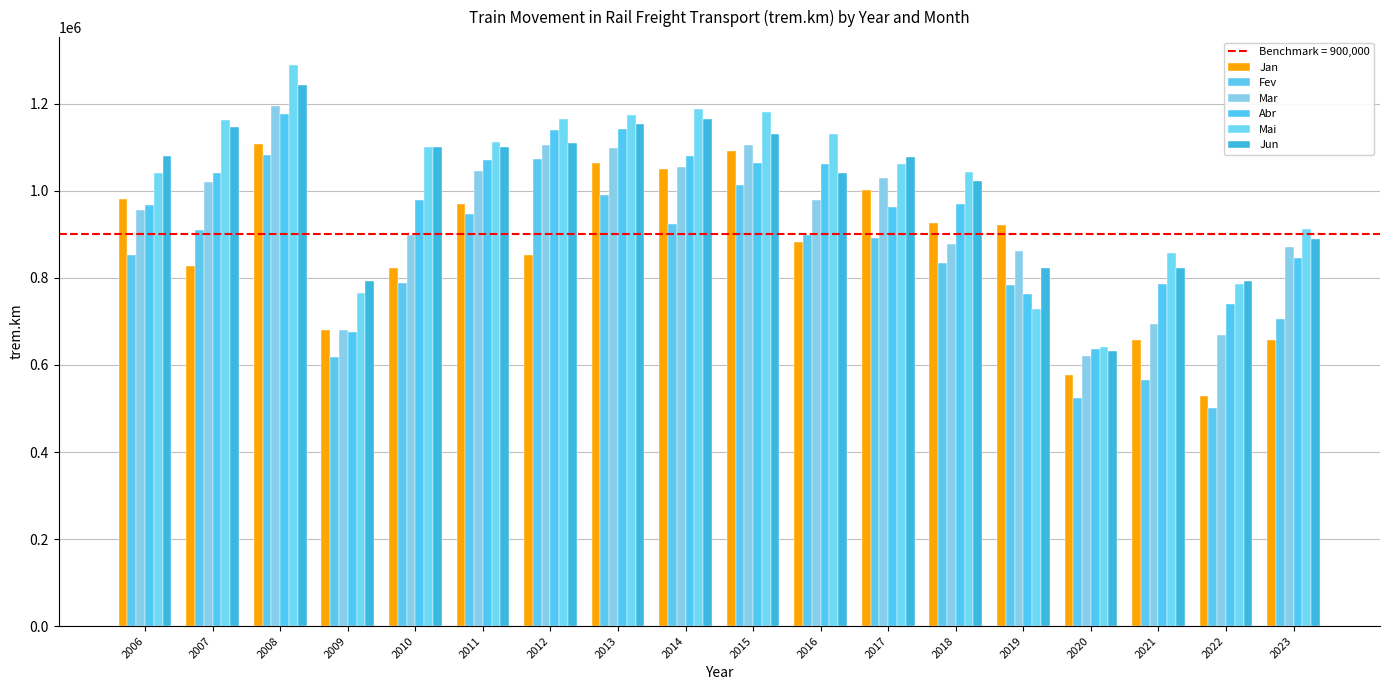

What is the minimum value shown in the chart?

502219